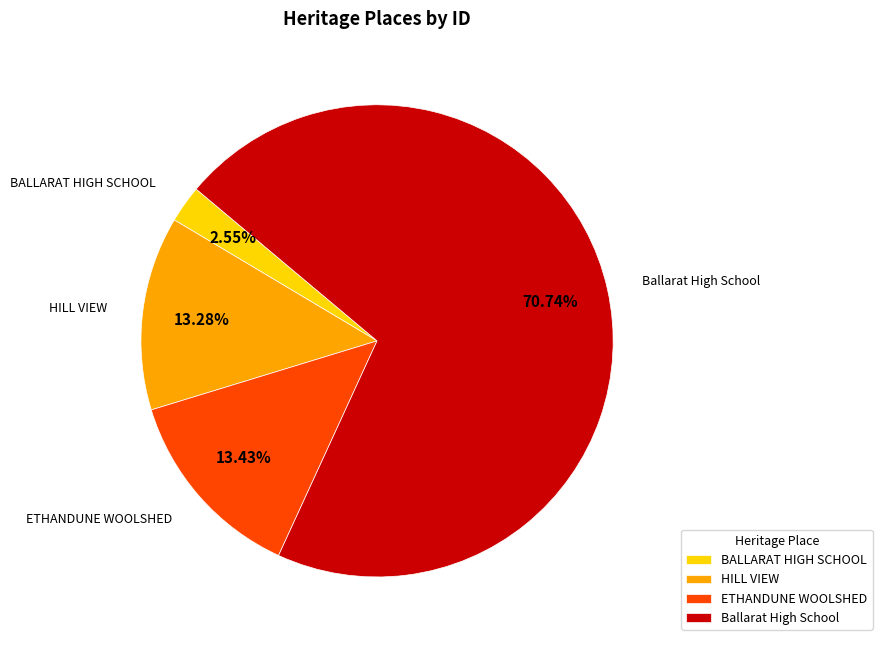

To the nearest percent, what is the difference between the HILL VIEW and BALLARAT HIGH SCHOOL slice percentages?

11%